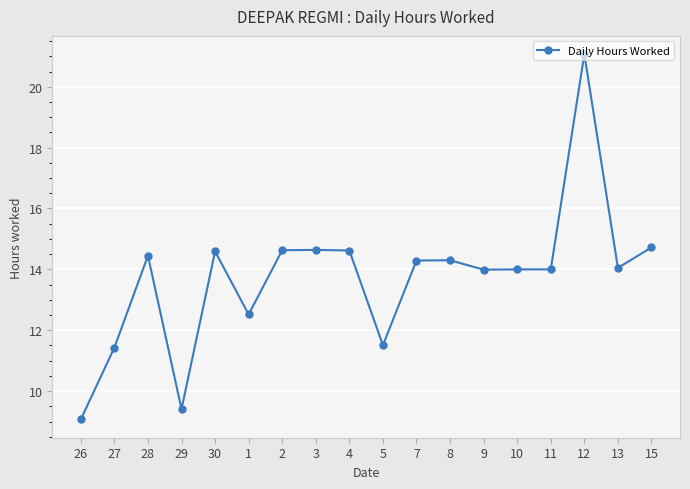

What is the change in value from 9 to 13?

+0.1